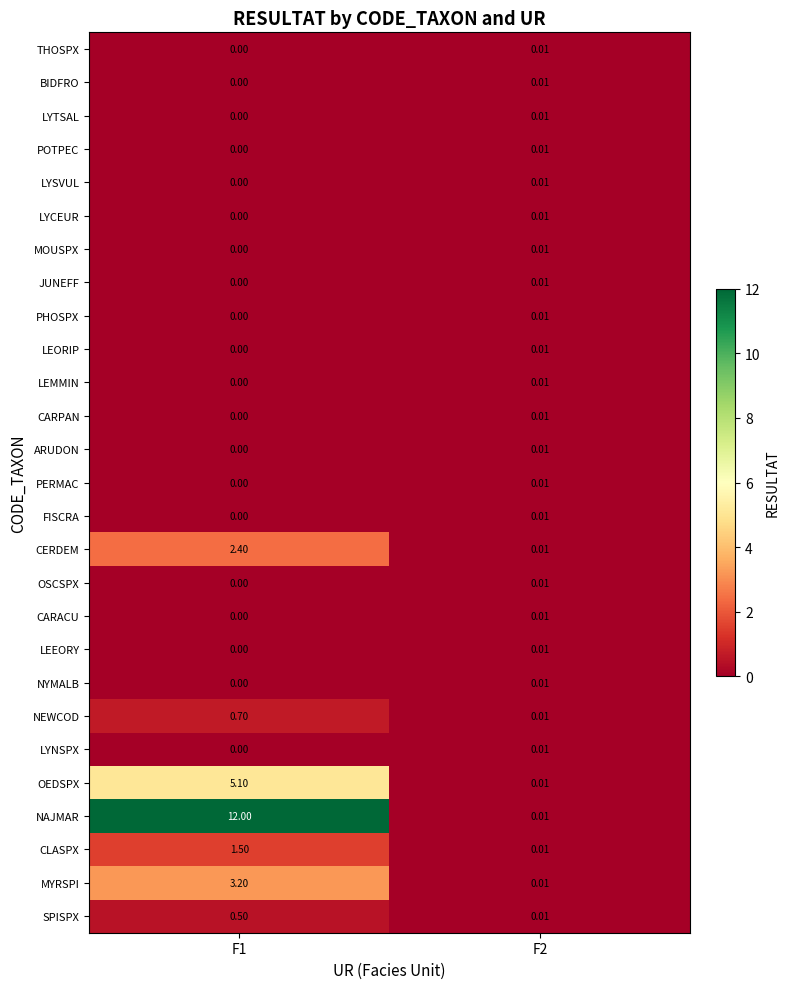

What is the total value across all series at F2?

0.3